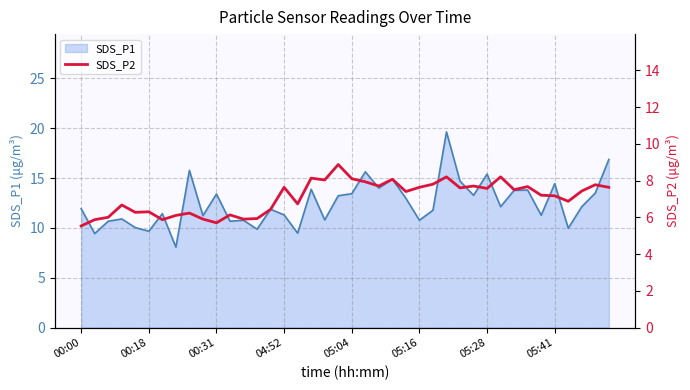

The value at 39 is 10.7. True or false?

False